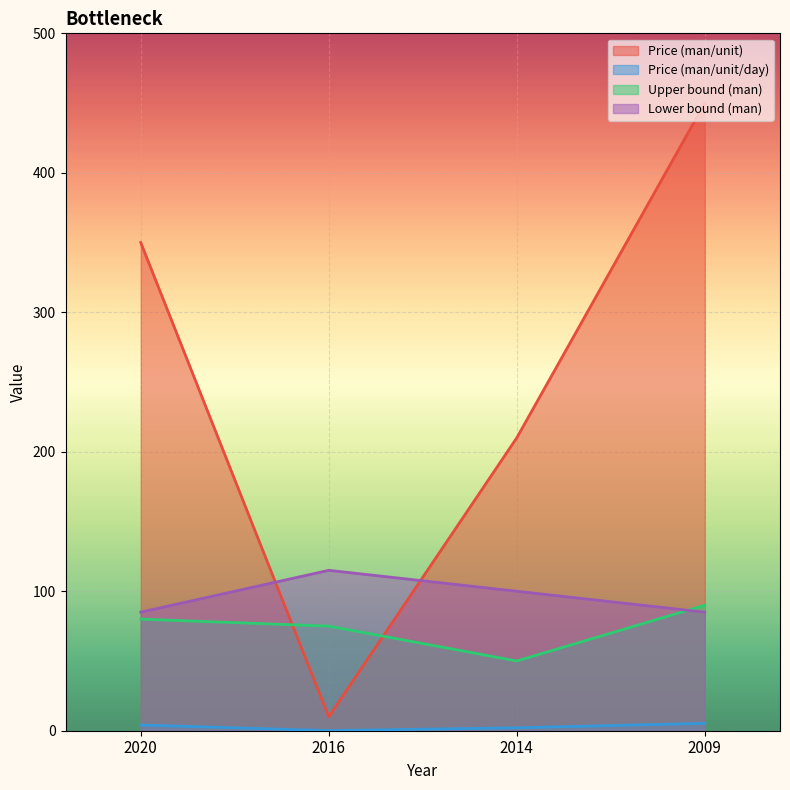

What is the highest value of the Upper bound (man) series?

90.0